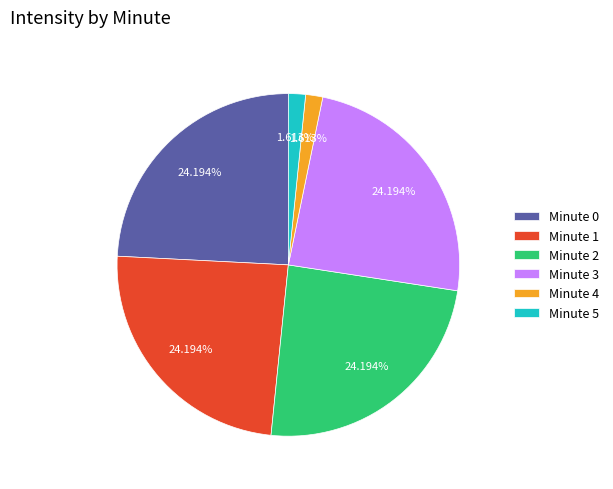

Count the number of slices in the pie.

6